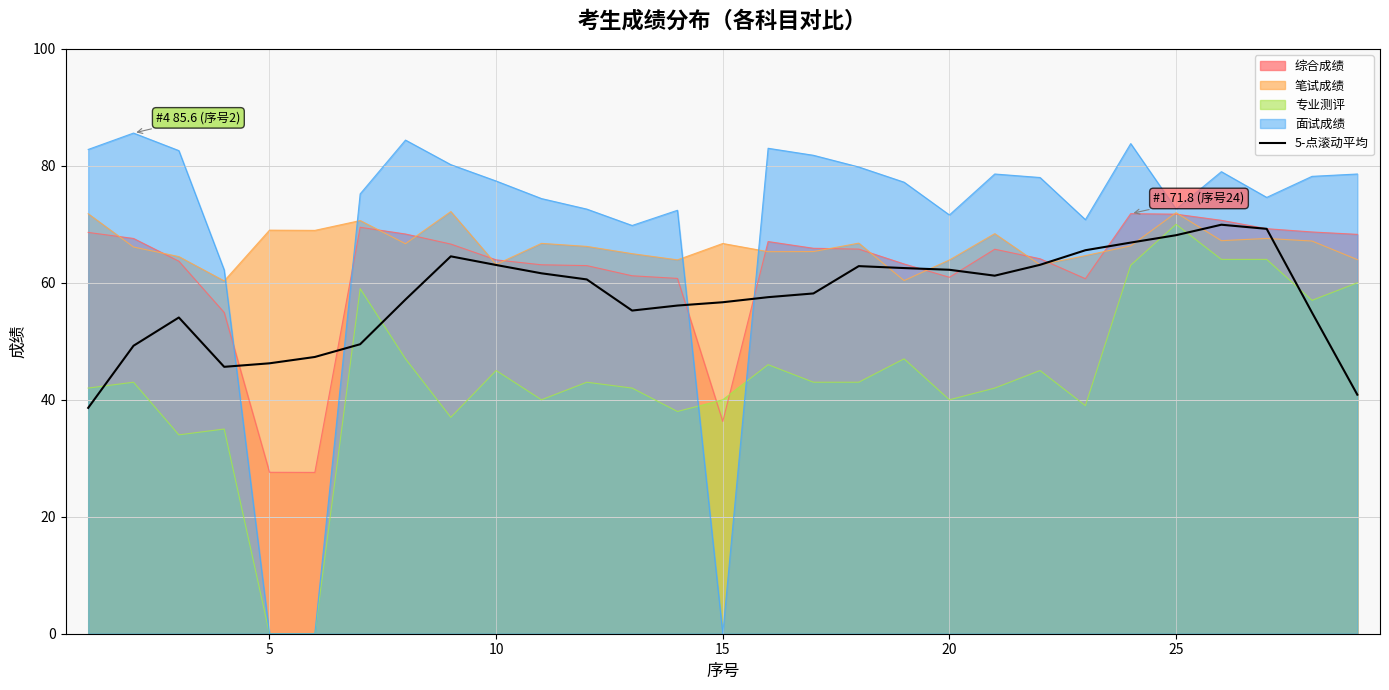

How many lines are shown in the chart?

5